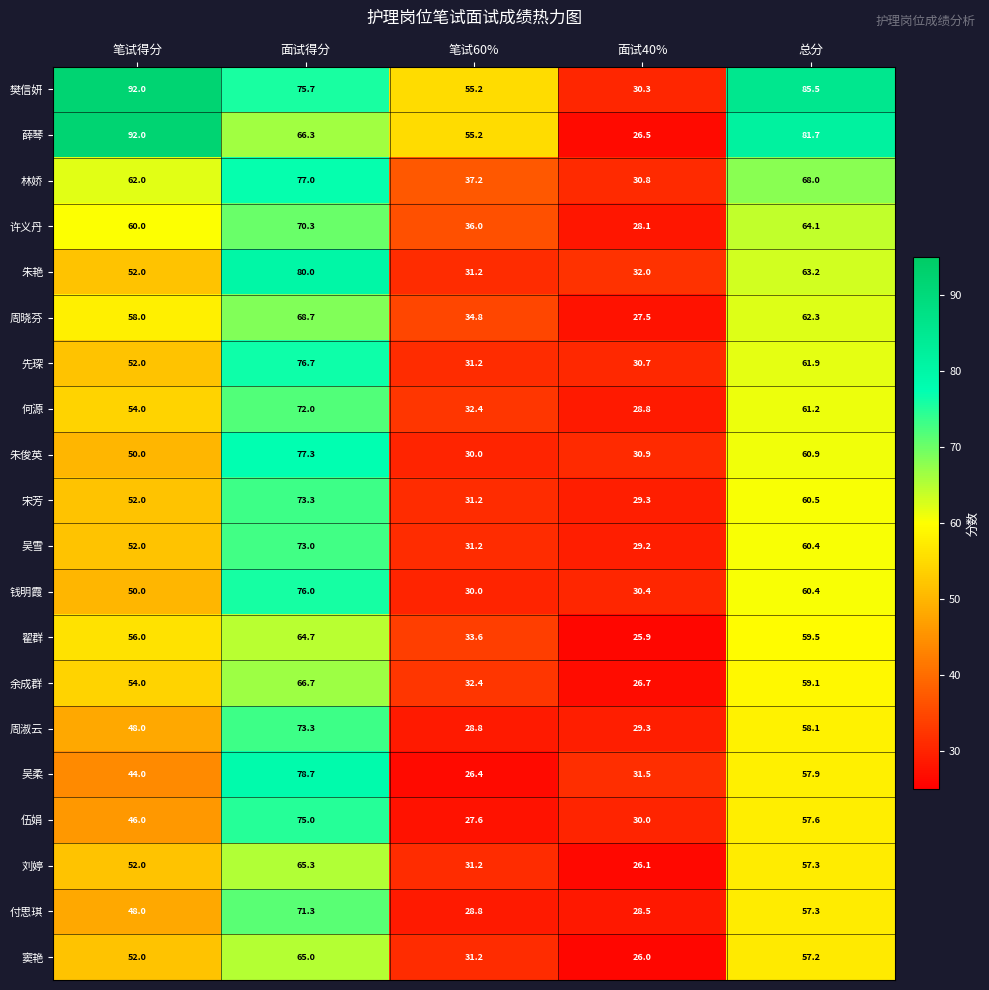

At how many categories does at least one series exceed 58?

3